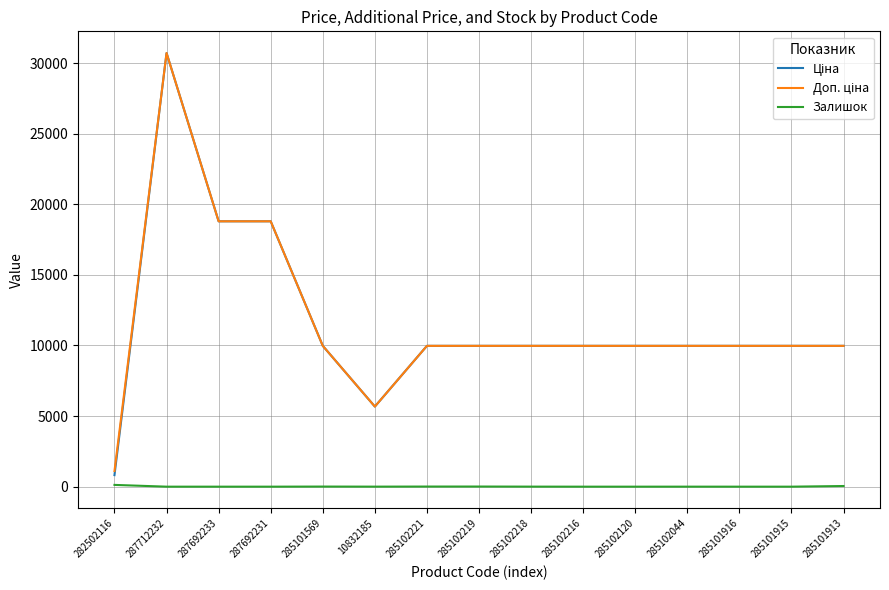

What is the maximum value shown in the chart?

30717.1